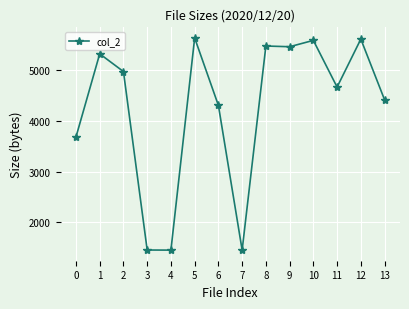

What is the sum of all values?

59470